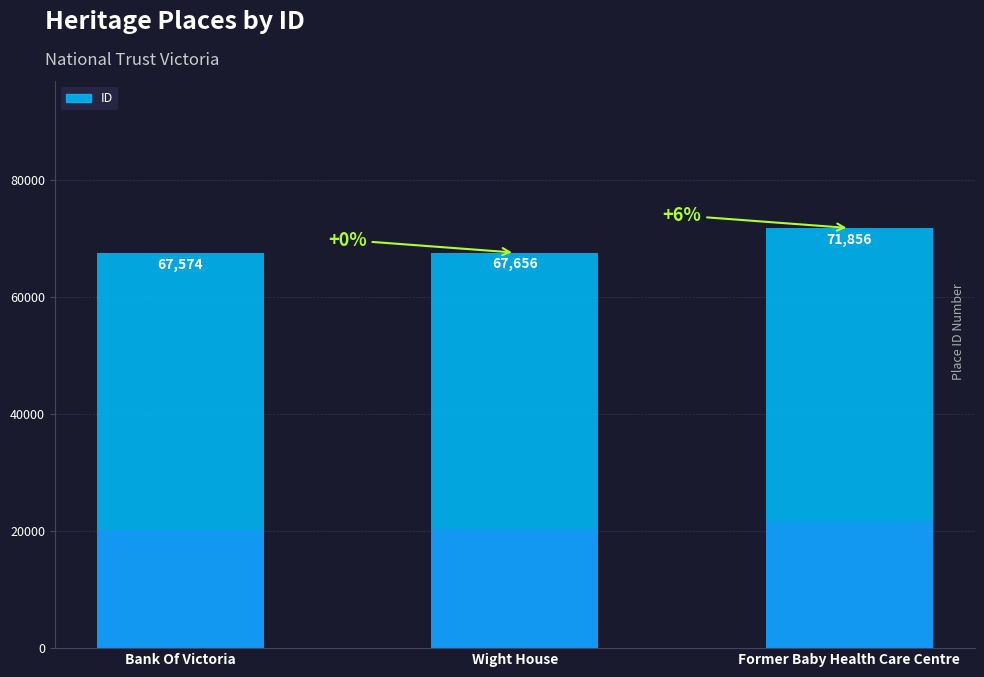

What is the label of the 3rd bar from the left?

Former Baby Health Care Centre